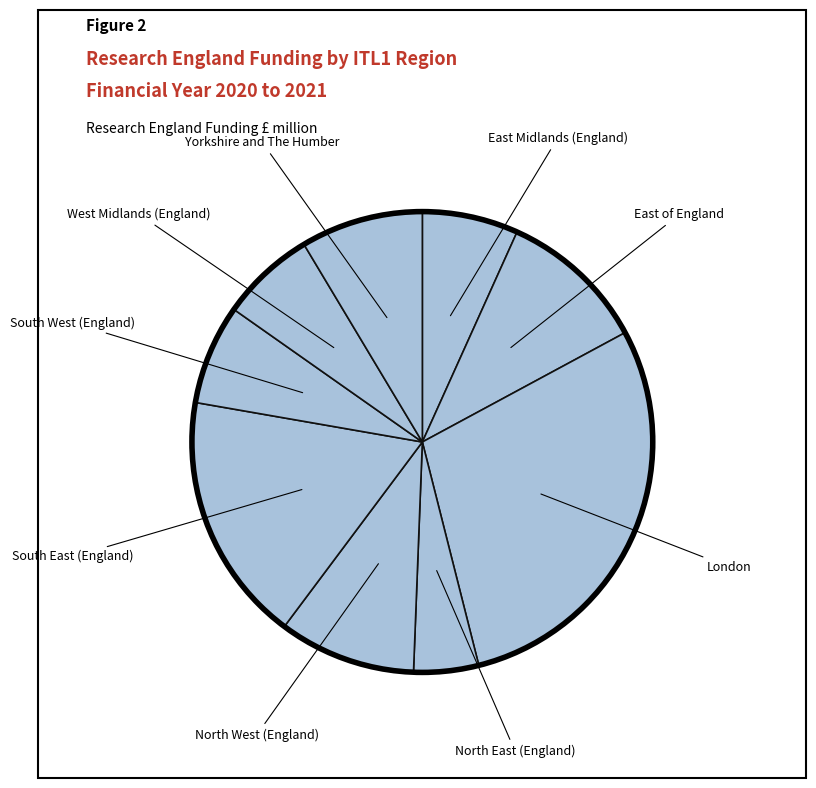

Count the number of slices in the pie.

9